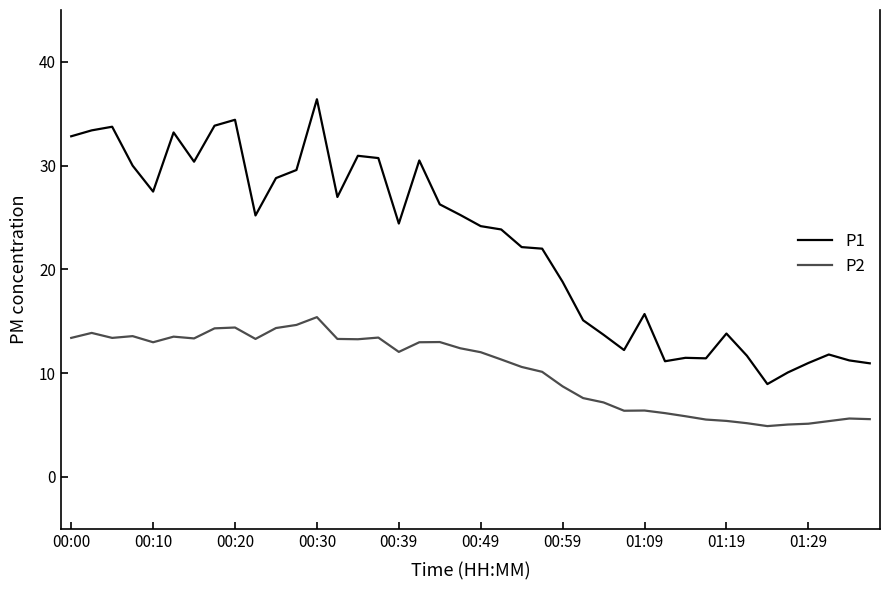

How many series are shown in this chart?

2